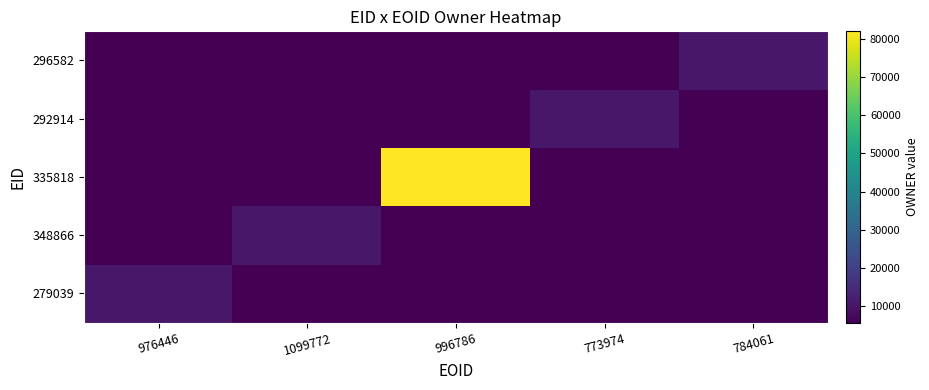

At how many categories does at least one series exceed 78943?

1